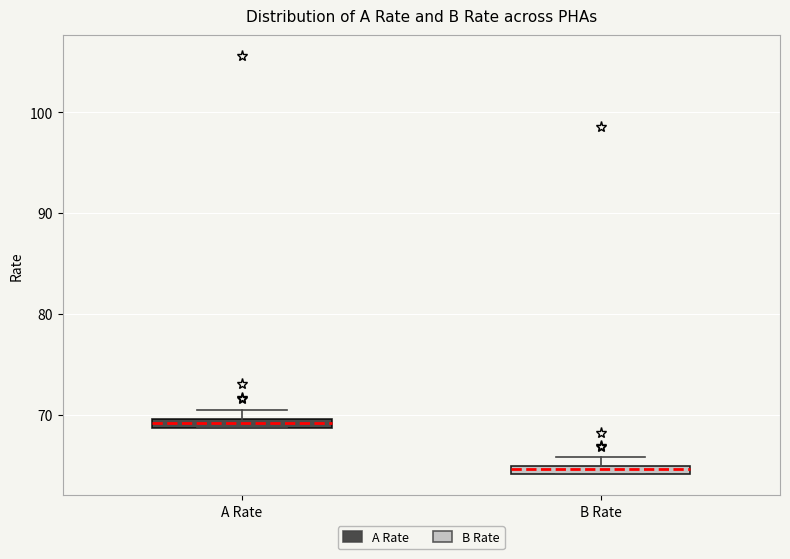

Where is the lower edge of the box for A Rate on the y-axis? The values are not printed on the chart, so give them approximately, as read against the axis.

69